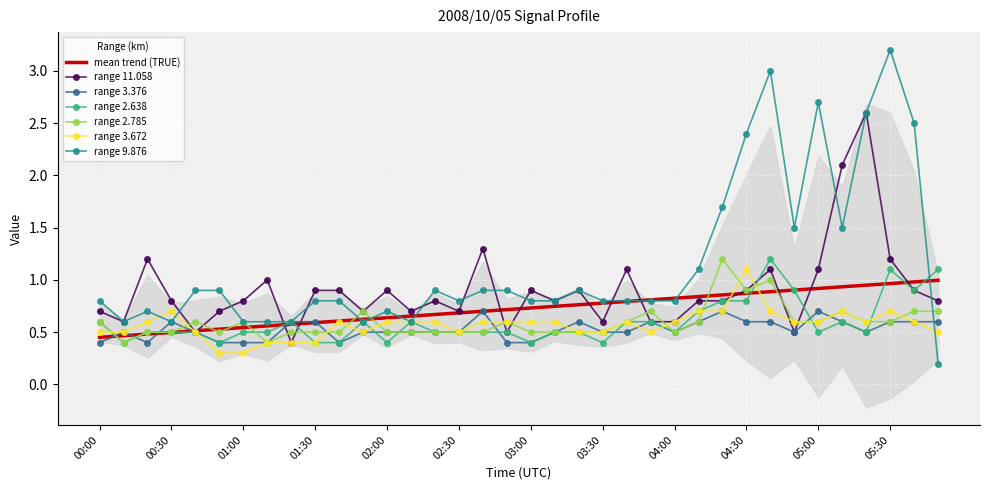

True or false: 2.785 and 3.376 intersect in this chart.

True